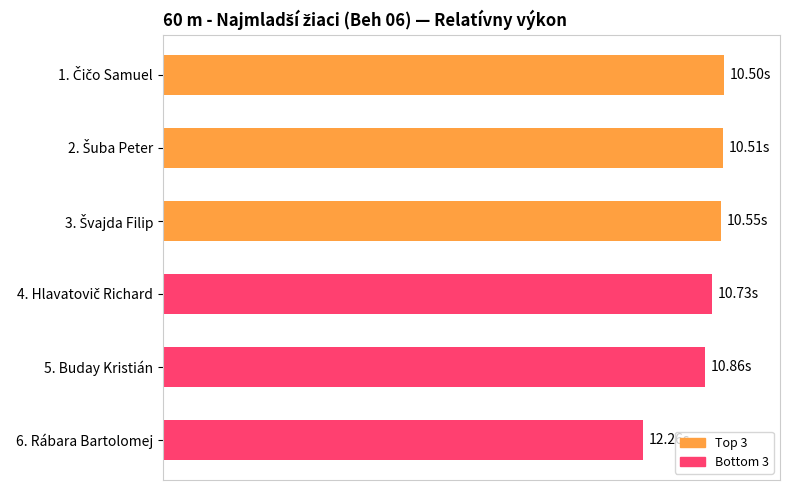

Does the chart contain any negative values?

No